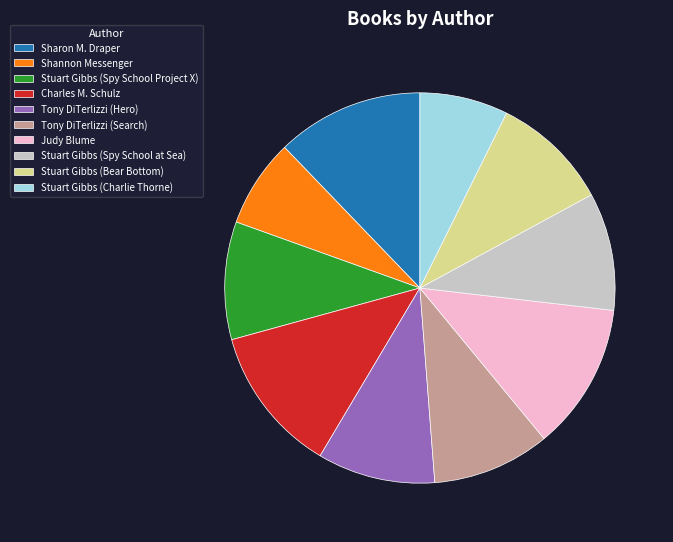

Is it true that Charles M. Schulz is 26% of the pie?

False